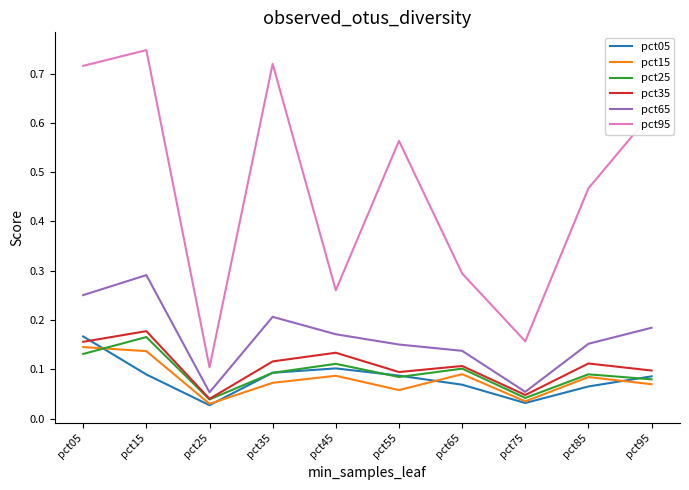

How many interior local peaks does the pct95 series have?

3